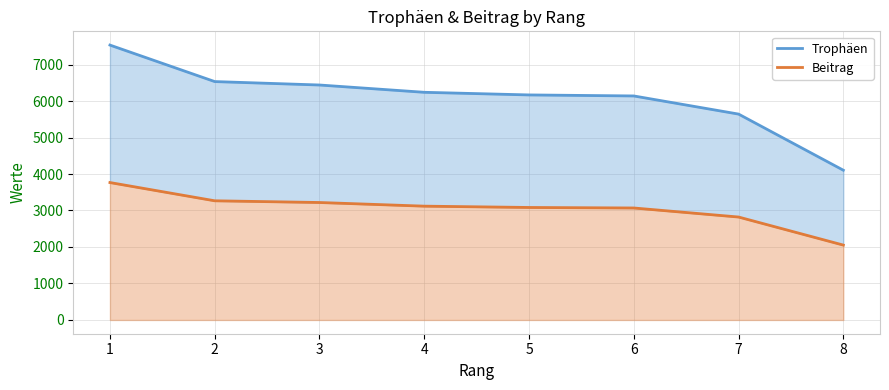

What is the value of the Beitrag point at the 2nd from the left?

3266